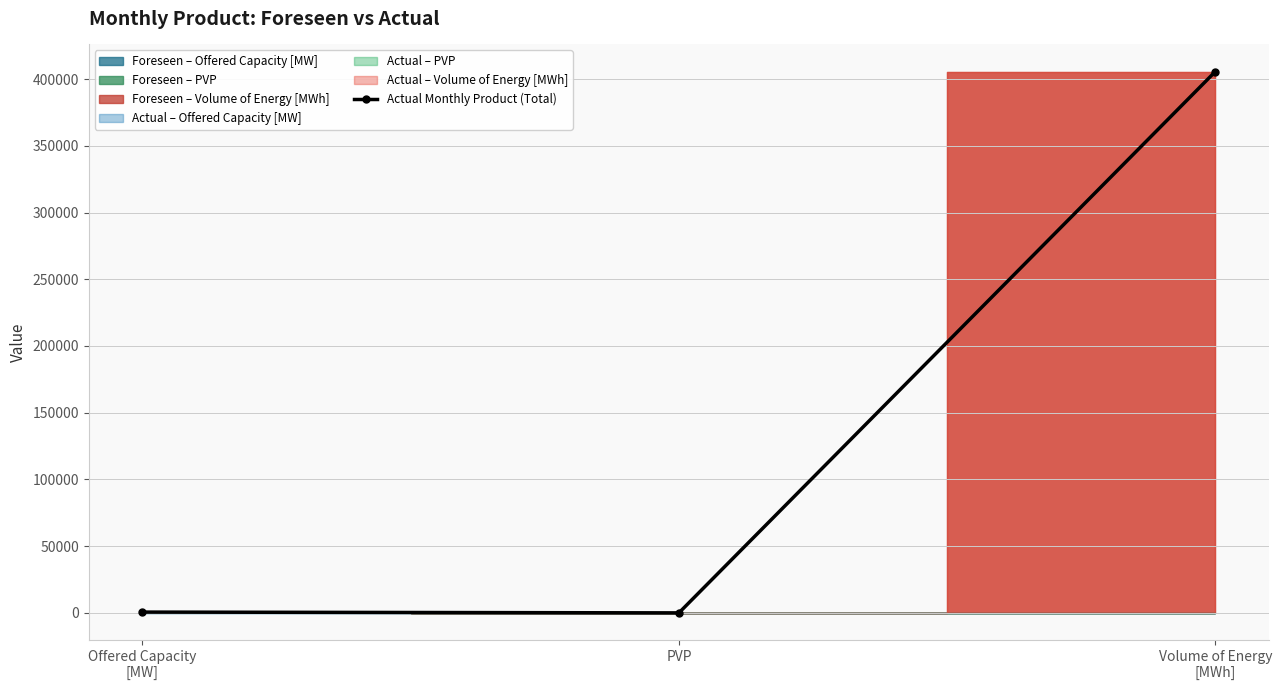

The value at Offered Capacity
[MW] is 758. True or false?

False